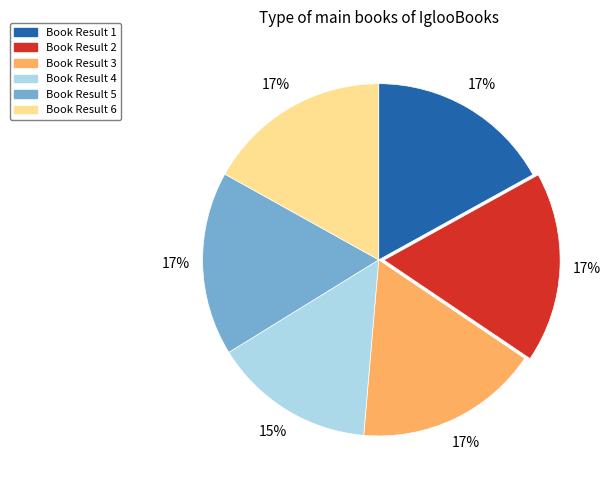

Is there a majority slice in this chart?

No